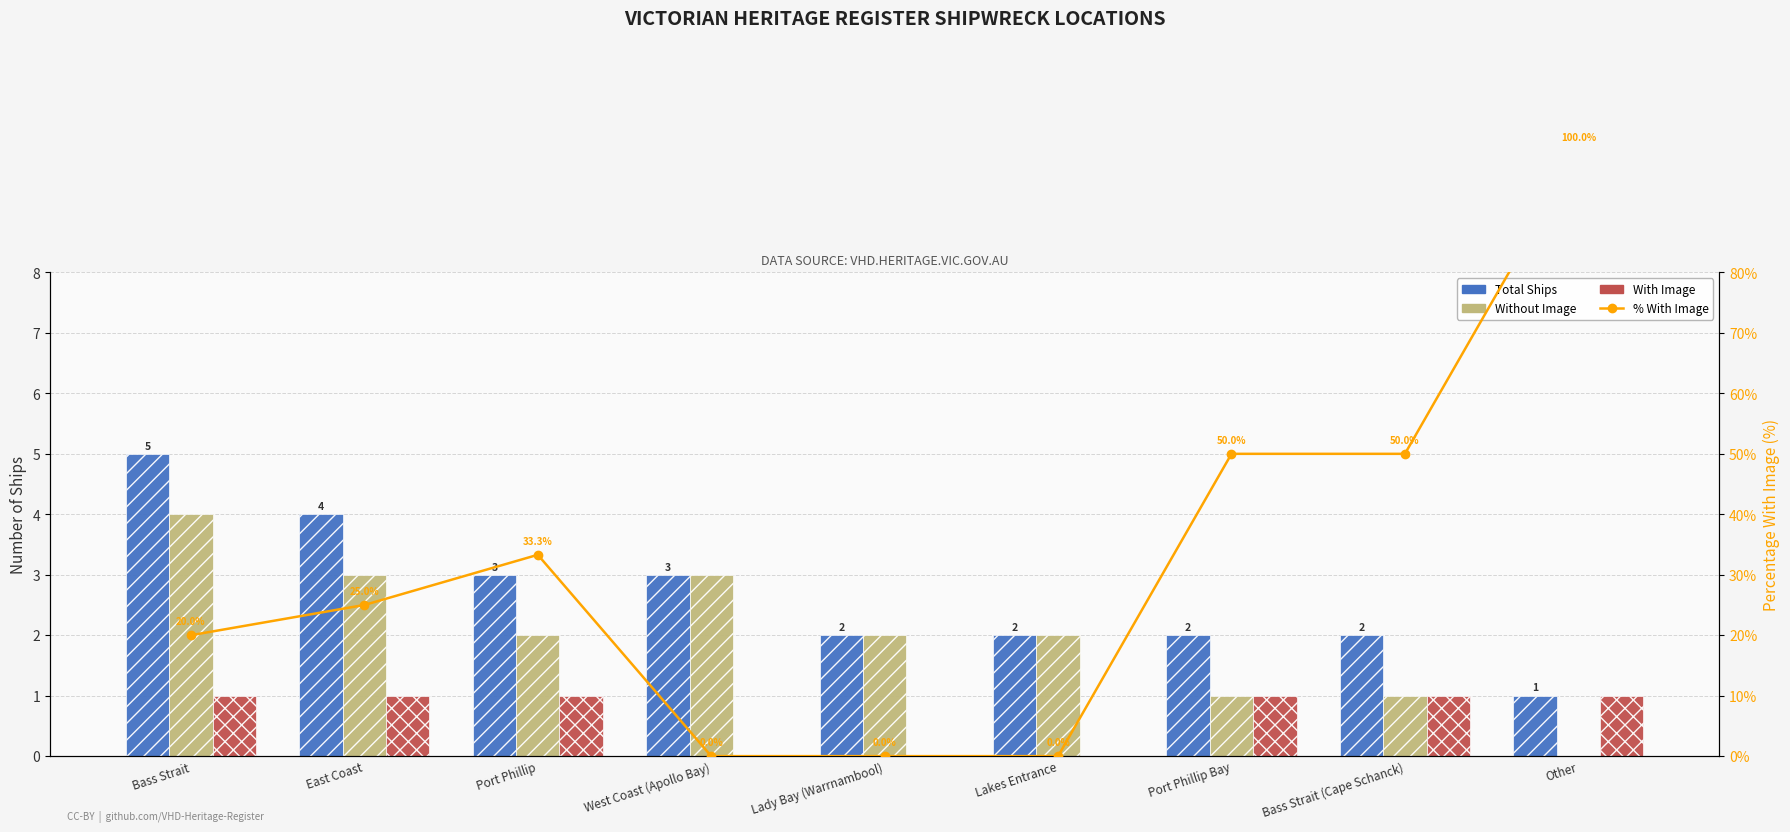

How many values in the % With Image series are below 25?

4